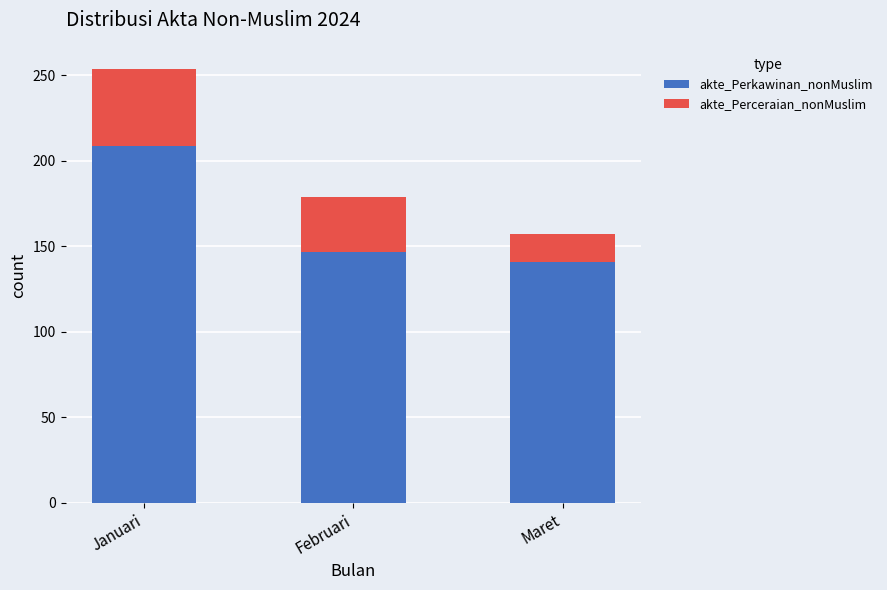

At which label does akte_Perkawinan_nonMuslim reach its peak?

Januari